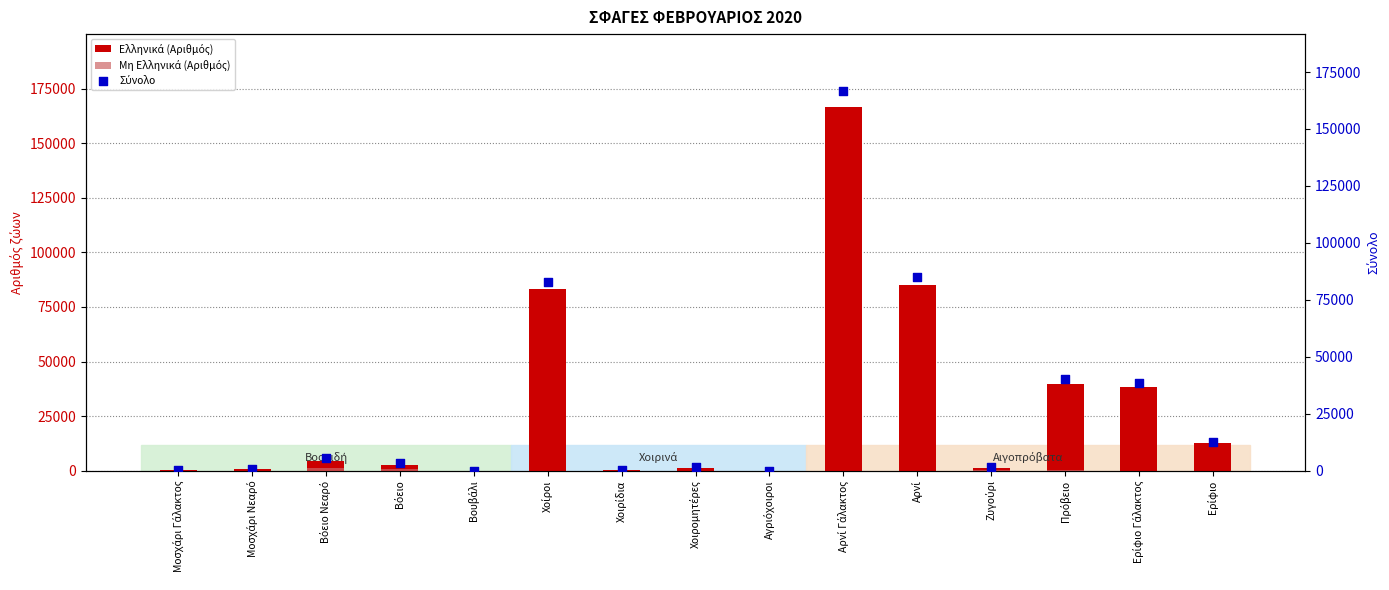

Which series reaches the maximum Y coordinate?

Σύνολο